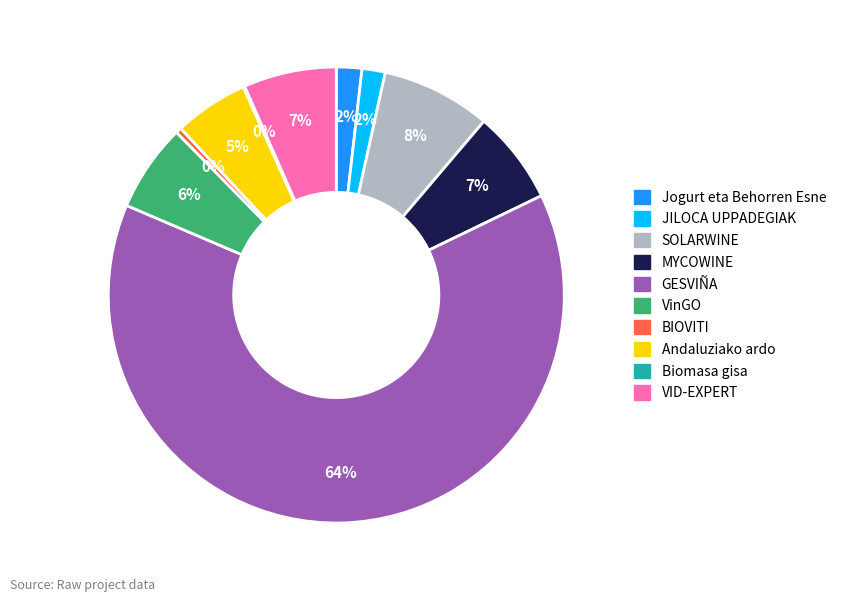

To the nearest percent, what is the average slice percentage?

10%